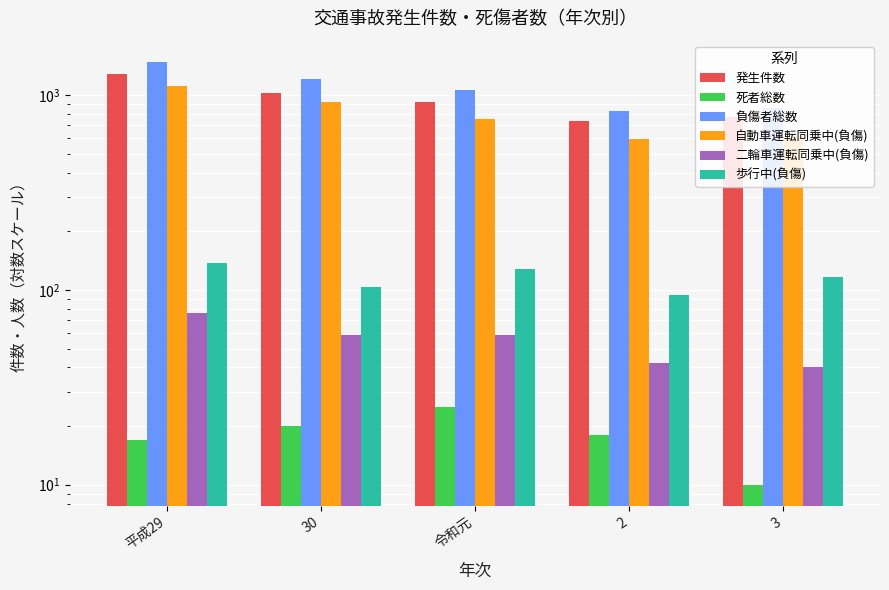

The value of 死者総数 at 3 is 14. True or false?

False